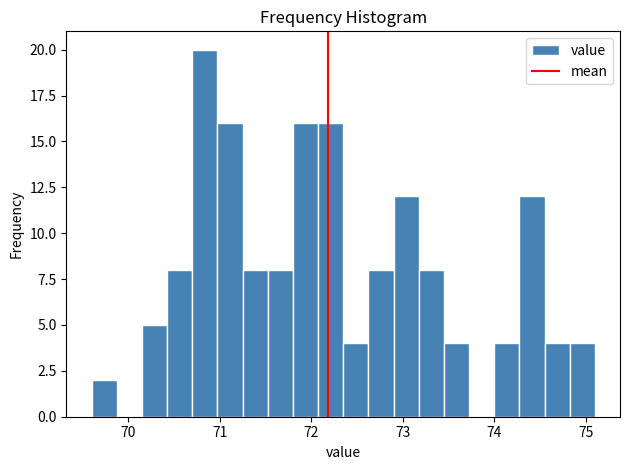

Read against the x-axis, roughly where is the centre of the tallest bar?

70.8